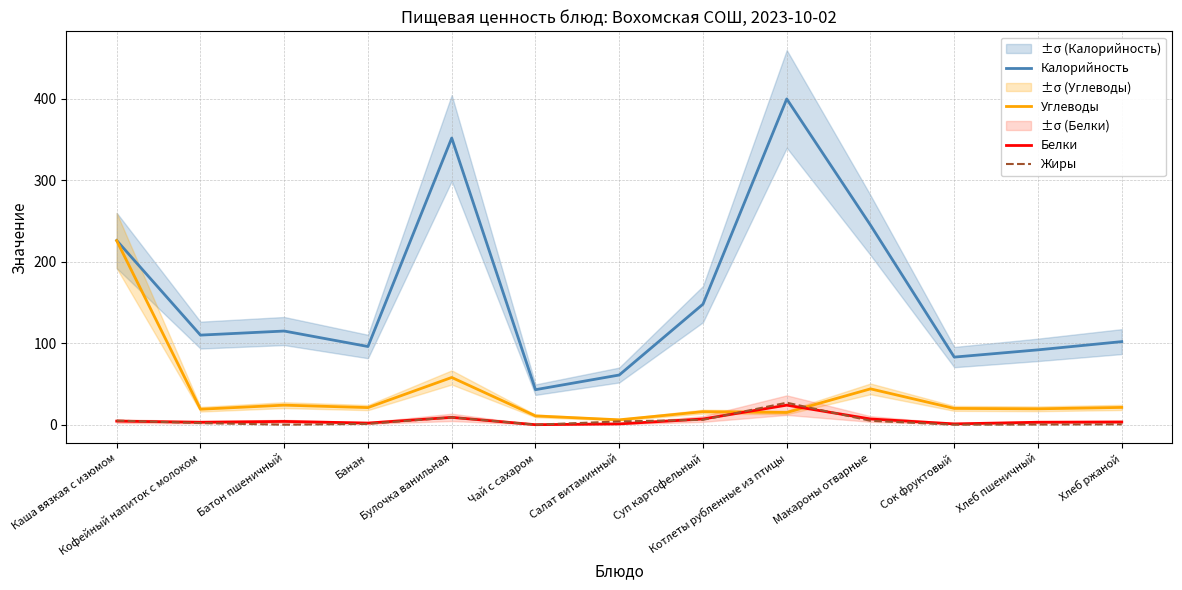

Is it true that Углеводы equals 13.2 at Сок фруктовый?

False